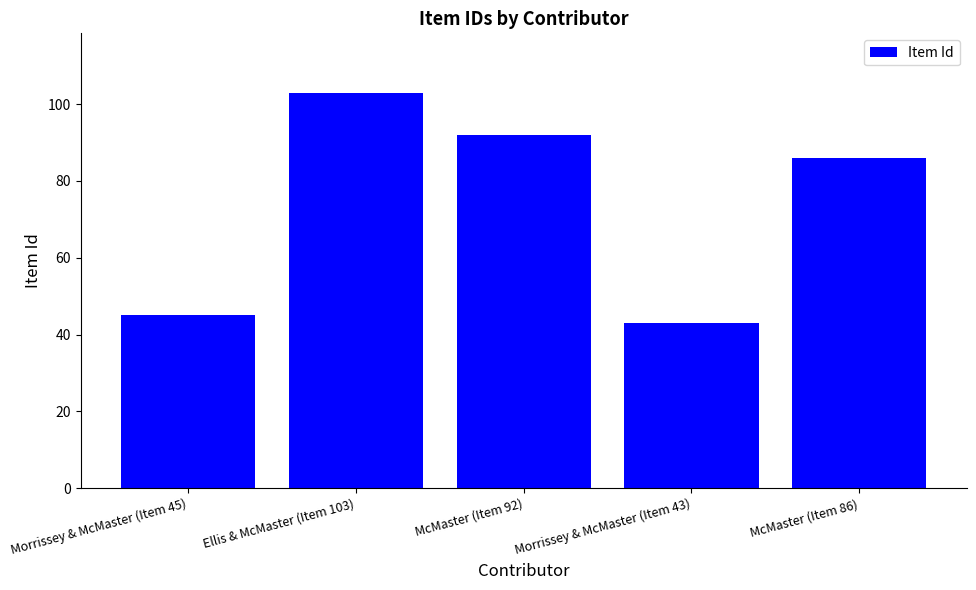

Reading right to left, transcribe all the data shown in this chart.

McMaster (Item 86)=86	Morrissey & McMaster (Item 43)=43	McMaster (Item 92)=92	Ellis & McMaster (Item 103)=103	Morrissey & McMaster (Item 45)=45